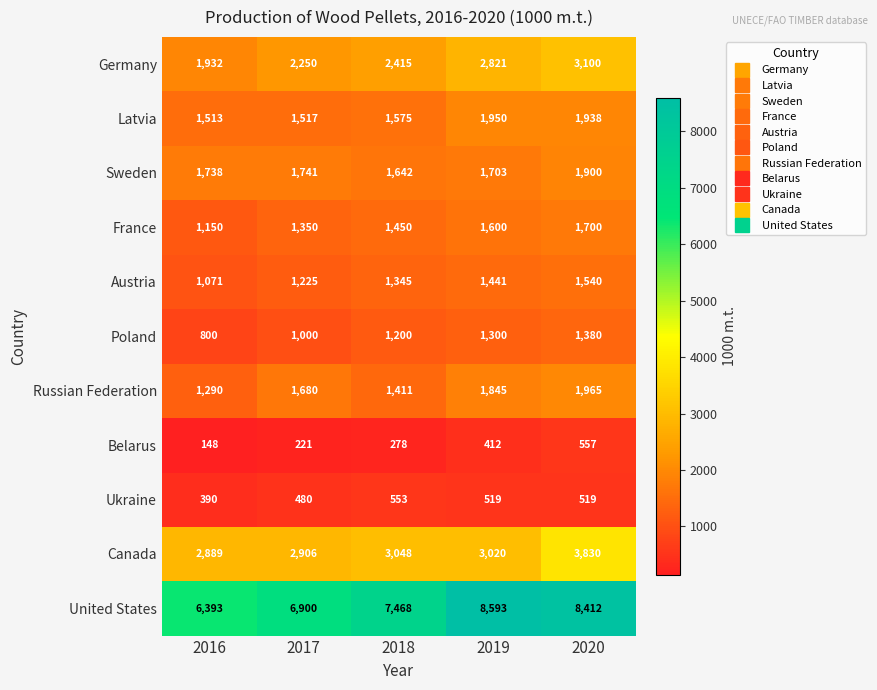

What is the difference between the second highest and minimum values in the Ukraine series?

129